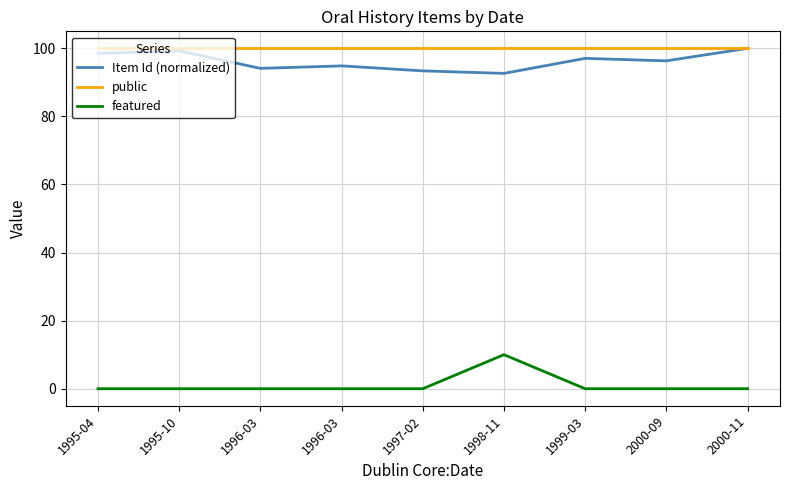

What are all the series names shown in the legend?

Item Id (normalized), public, featured